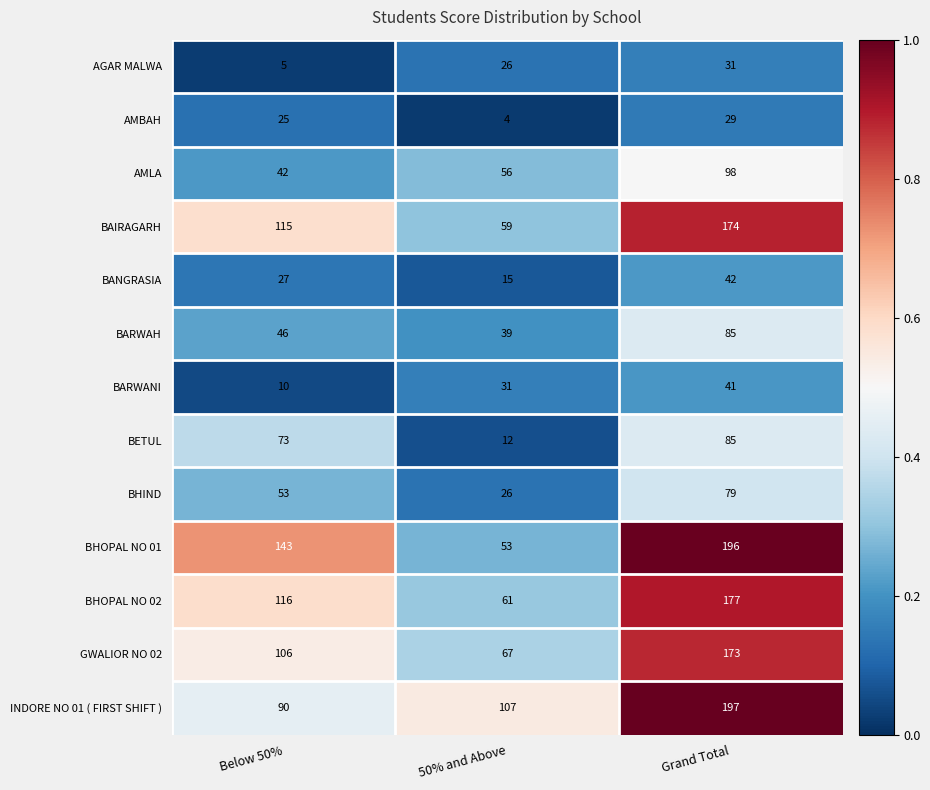

What is the total value across all series at 50% and Above?

556